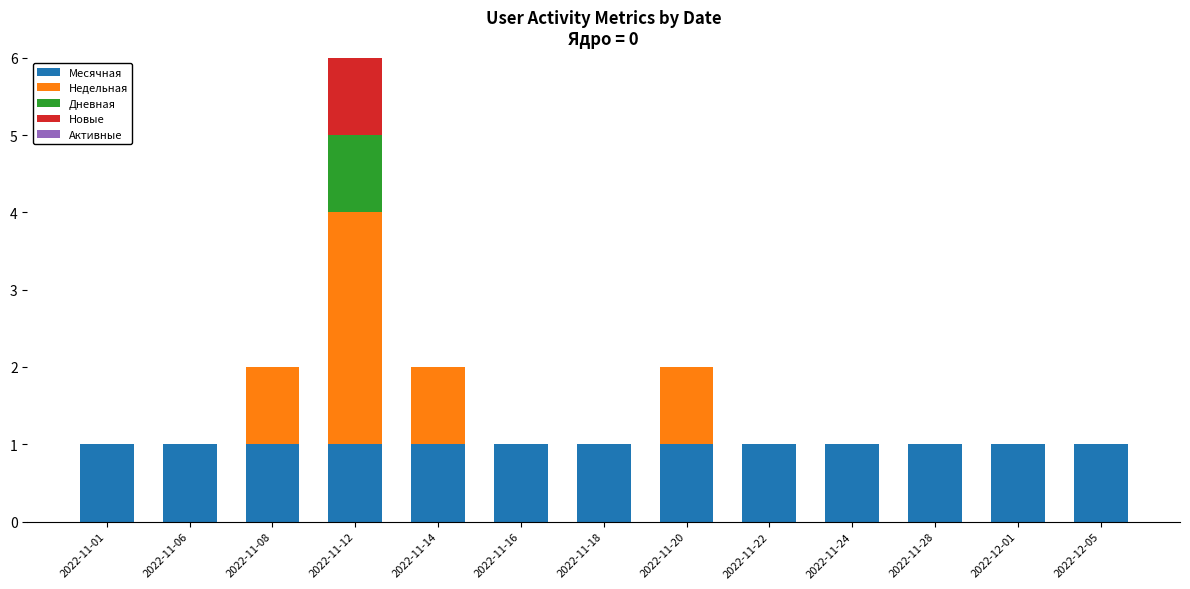

At which category is the sum across all series the highest?

2022-11-12